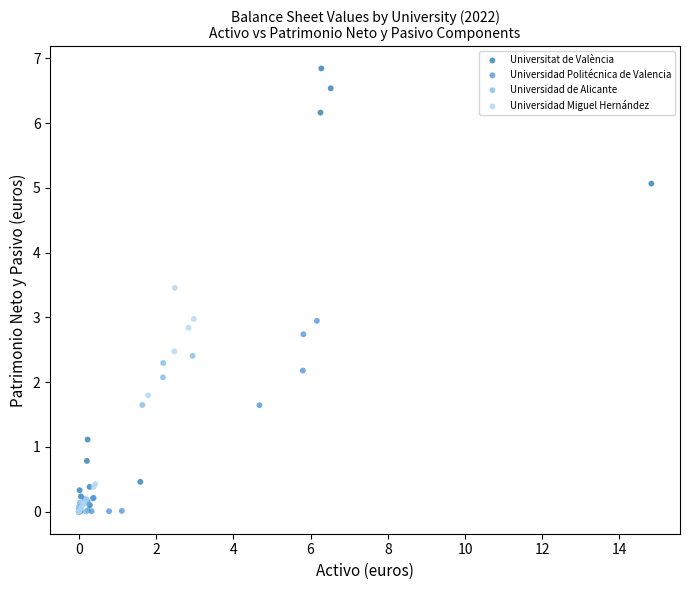

What are all the series names shown in the legend?

Universitat de València, Universidad Politécnica de Valencia, Universidad de Alicante, Universidad Miguel Hernández